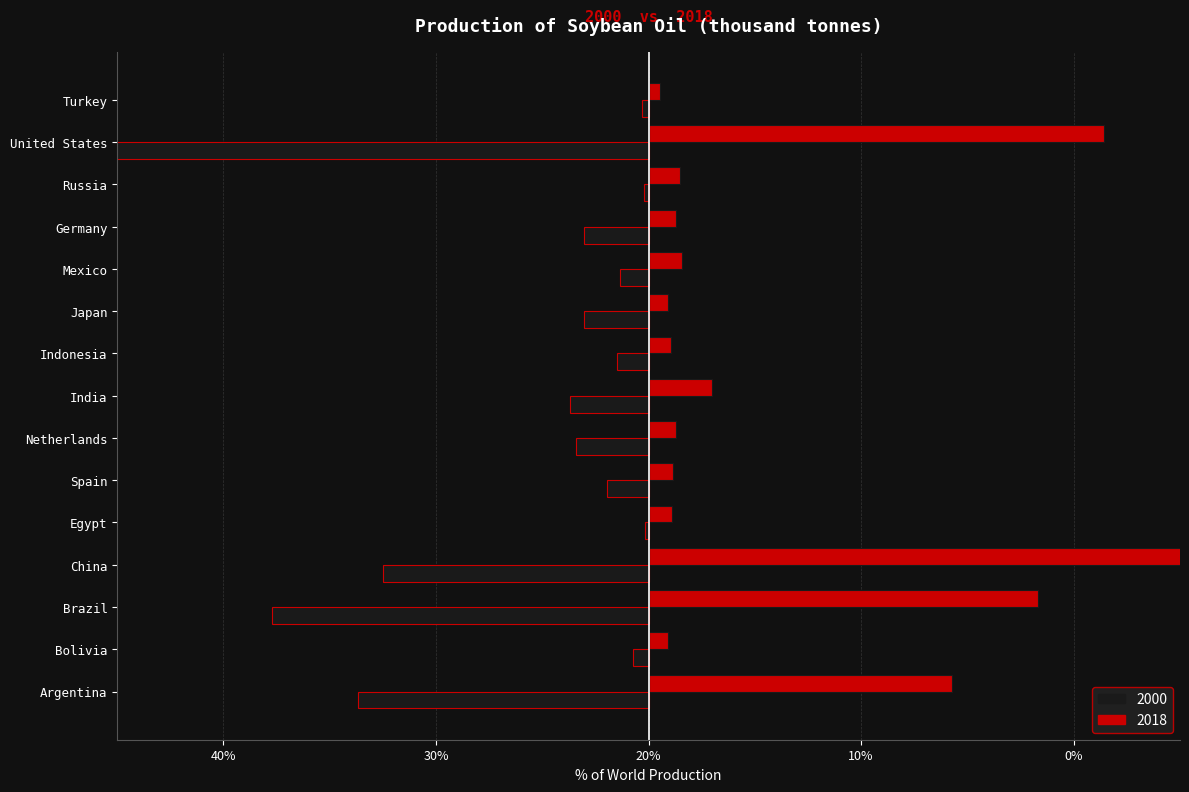

Which category has the highest value in the 2000 series?

Egypt